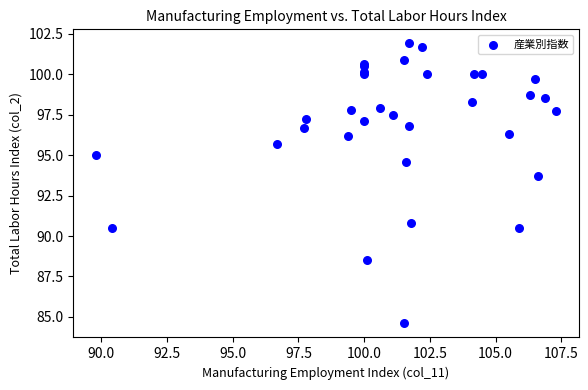

What Y value in the scatter plot is closest to 93?

93.7